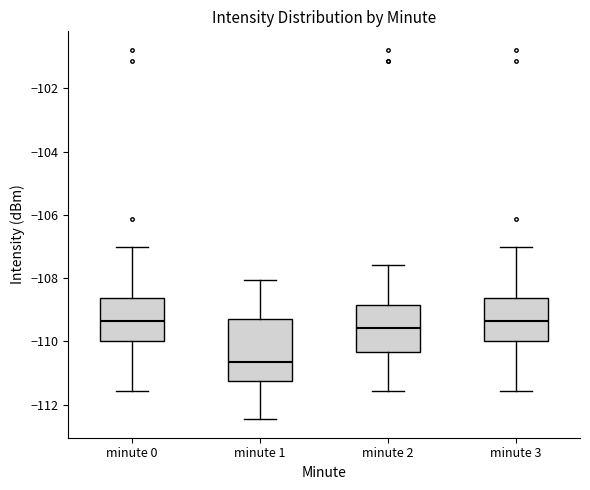

Where does the lower whisker of the box for minute 0 end on the y-axis? The values are not printed on the chart, so give them approximately, as read against the axis.

-111.6